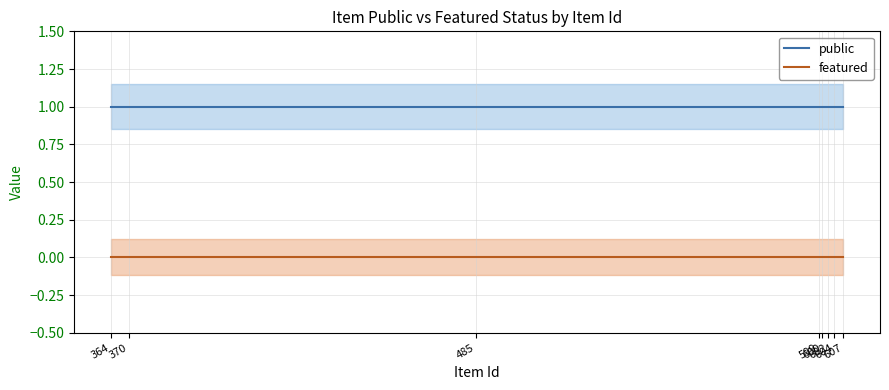

True or false: featured and public intersect in this chart.

False